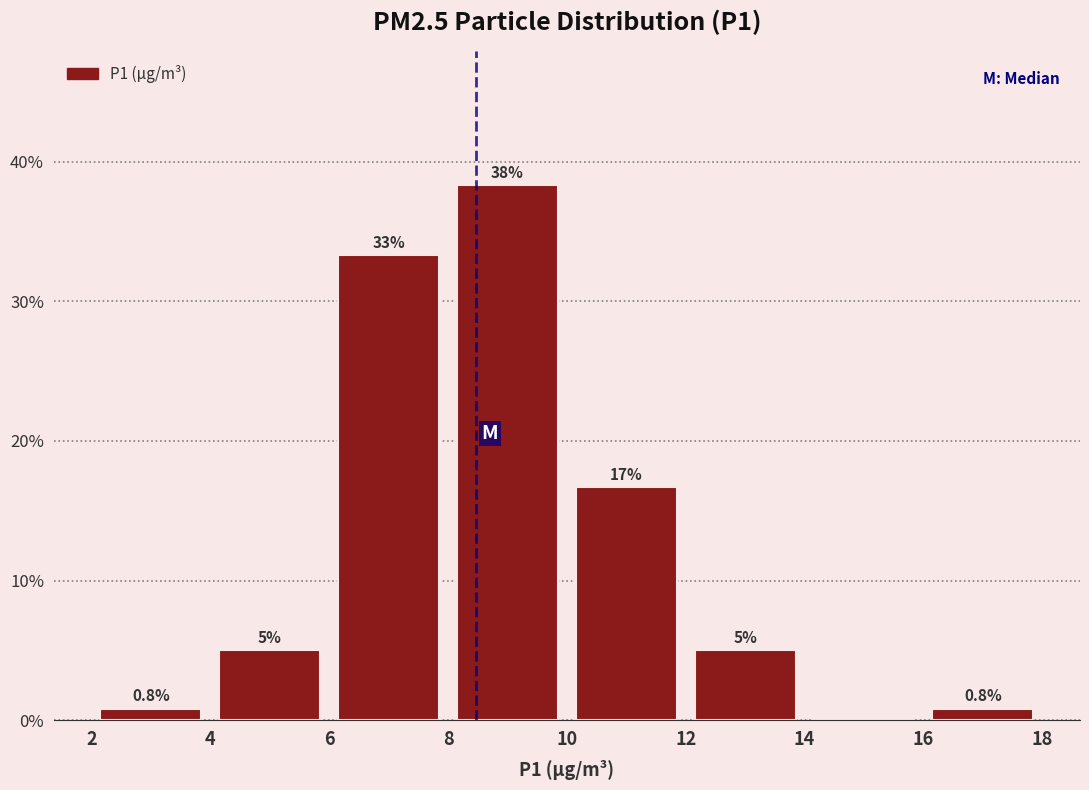

Over which range of the x-axis is the bar tallest?

8 to 10